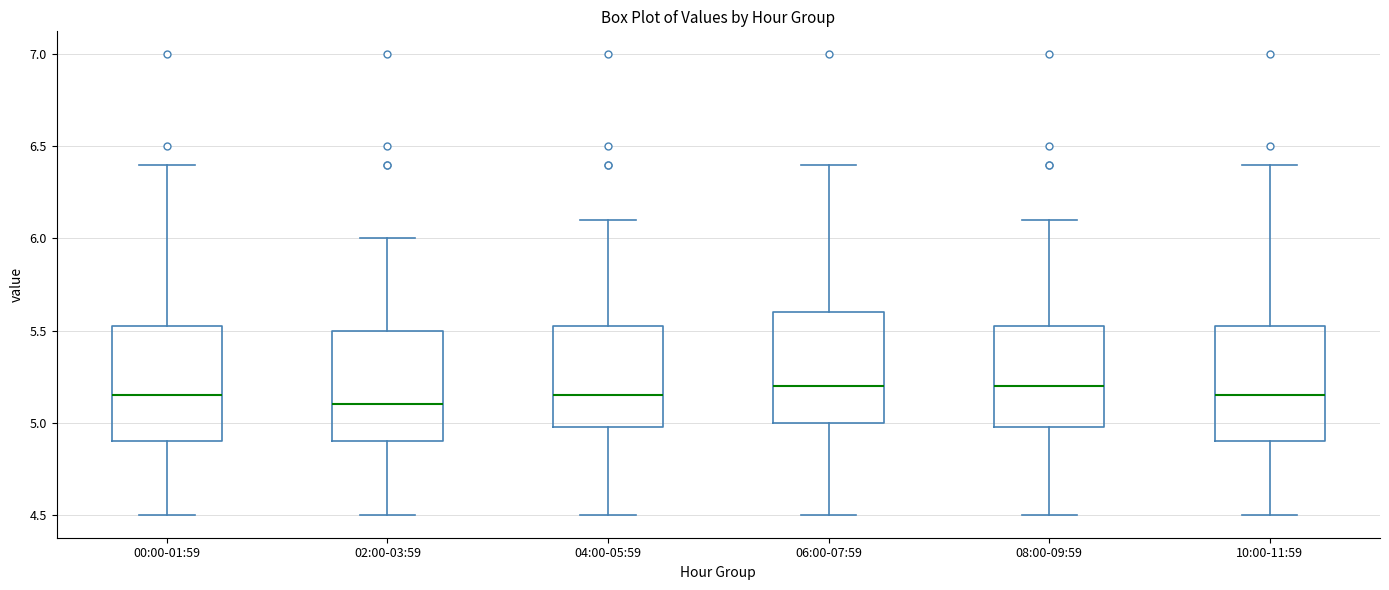

Which box's median line is the lowest?

02:00-03:59